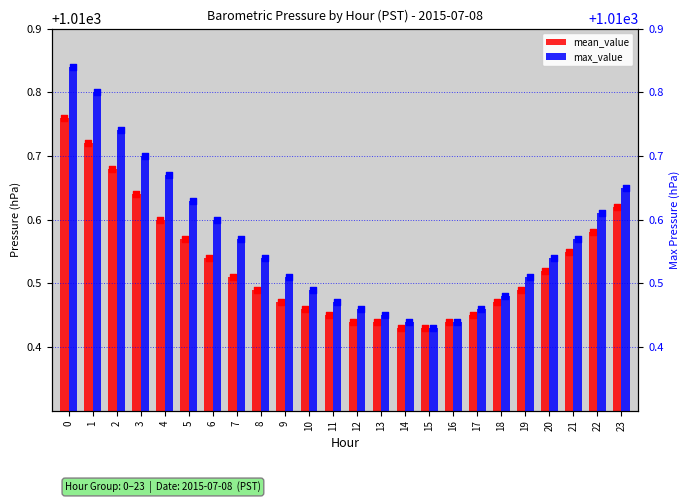

At how many categories does at least one series exceed 0?

24